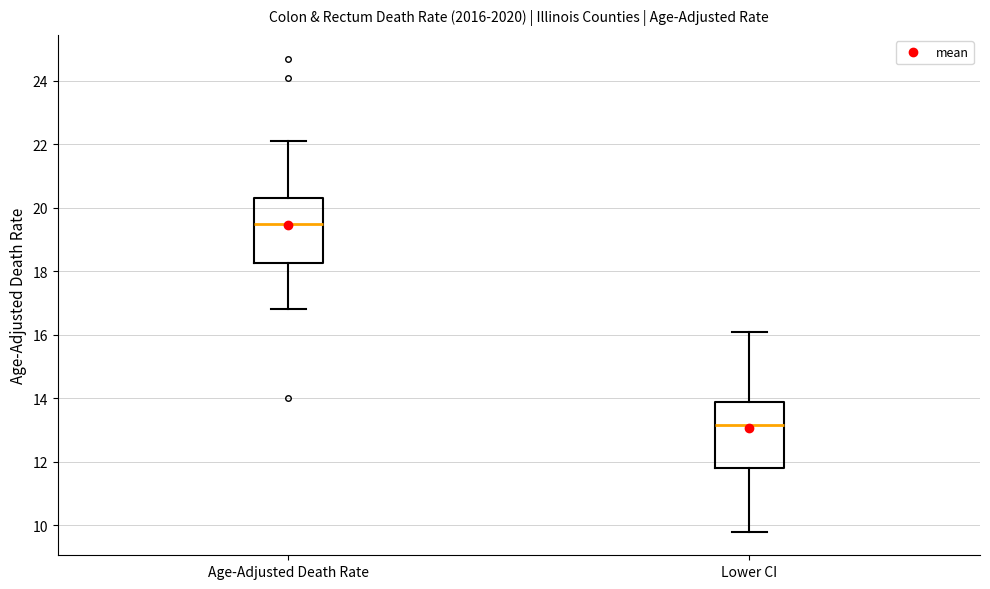

Reading left to right, transcribe this box plot: for each box, give where its median line is, the range the box spans, and where its two whiskers end, as read against the y-axis. The values are not printed on the chart, so give them approximately, as read against the axis.

Age-Adjusted Death Rate: median 19.6, box 18.2 to 20.4, whiskers 16.8 to 22.2
Lower CI: median 13.2, box 11.8 to 13.8, whiskers 9.8 to 16.2